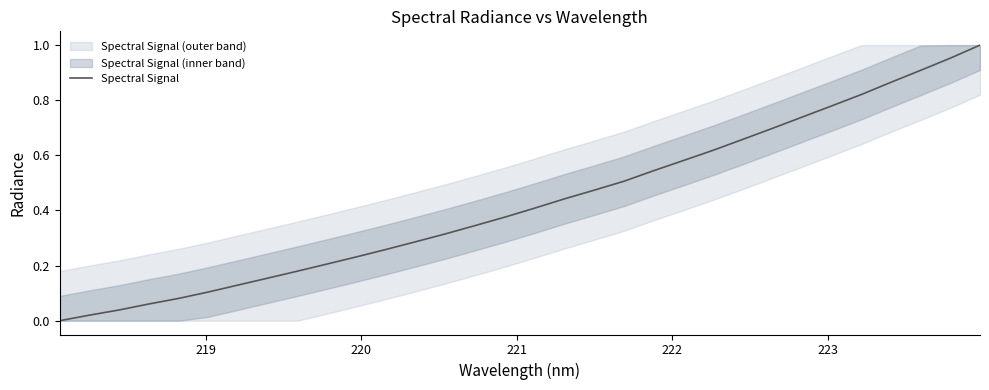

Reading left to right, list all the values displayed in this chart.

0.0	0.0	0.0	0.1	0.1	0.1	0.1	0.2	0.2	0.2	0.2	0.3	0.3	0.3	0.3	0.4	0.4	0.4	0.5	0.5	0.5	0.6	0.6	0.7	0.7	0.7	0.8	0.8	0.9	0.9	1.0	1.0